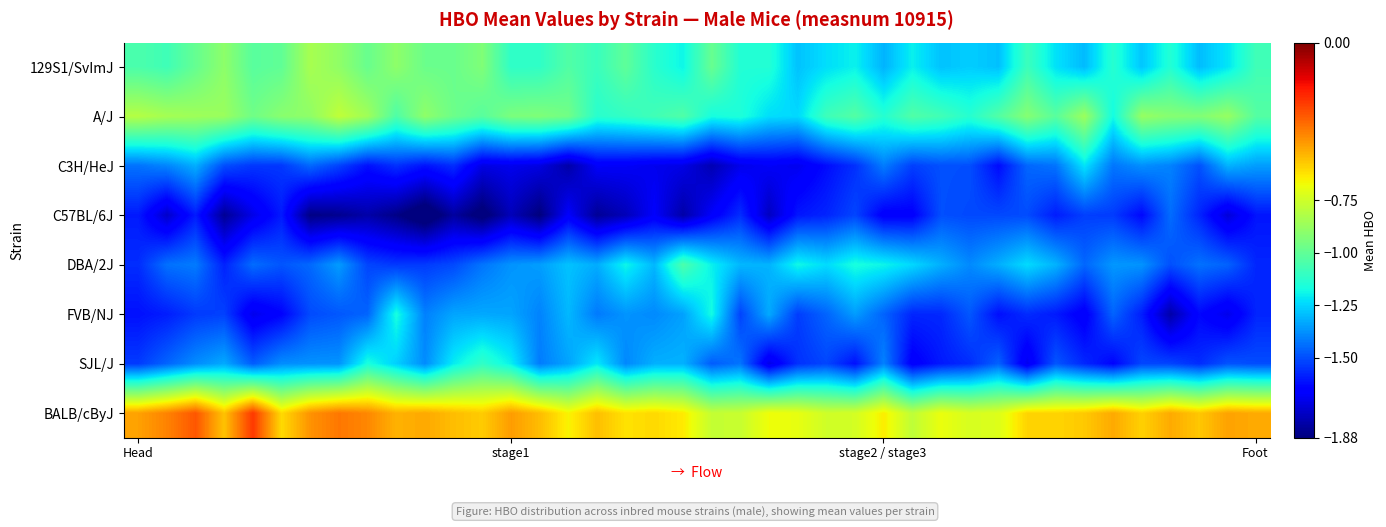

What is the greatest value displayed?

-0.3